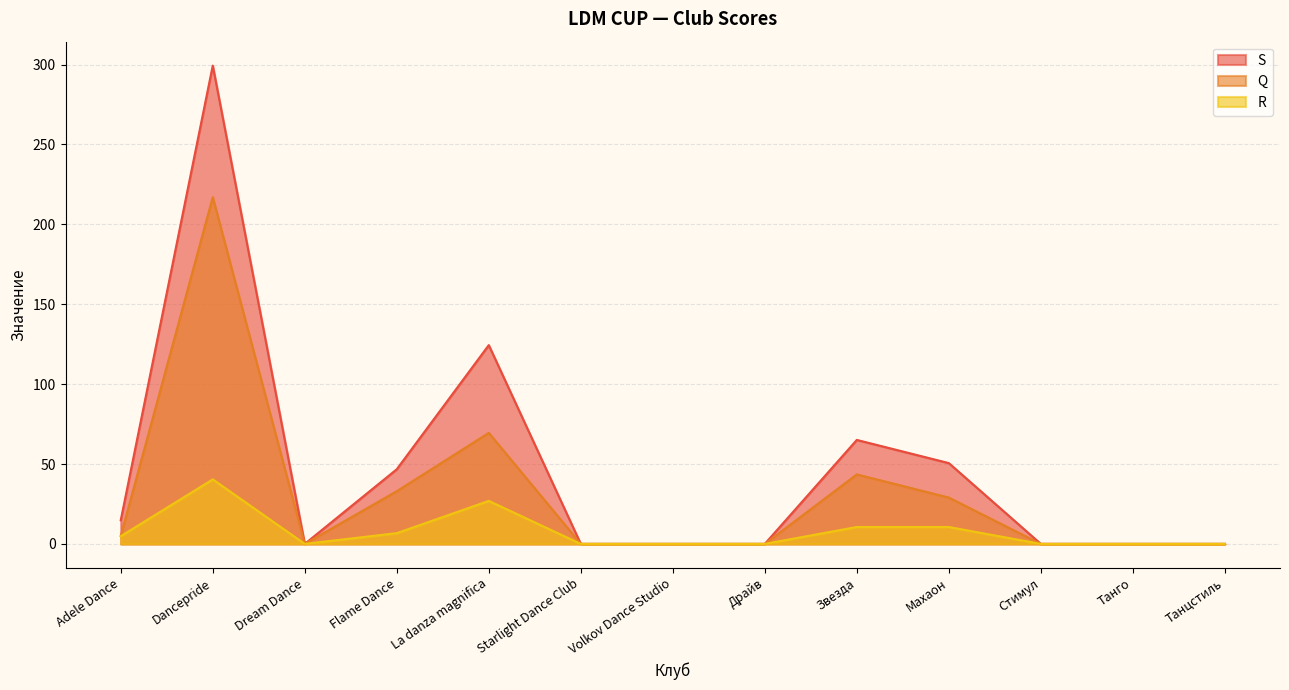

How many lines are shown in the chart?

3